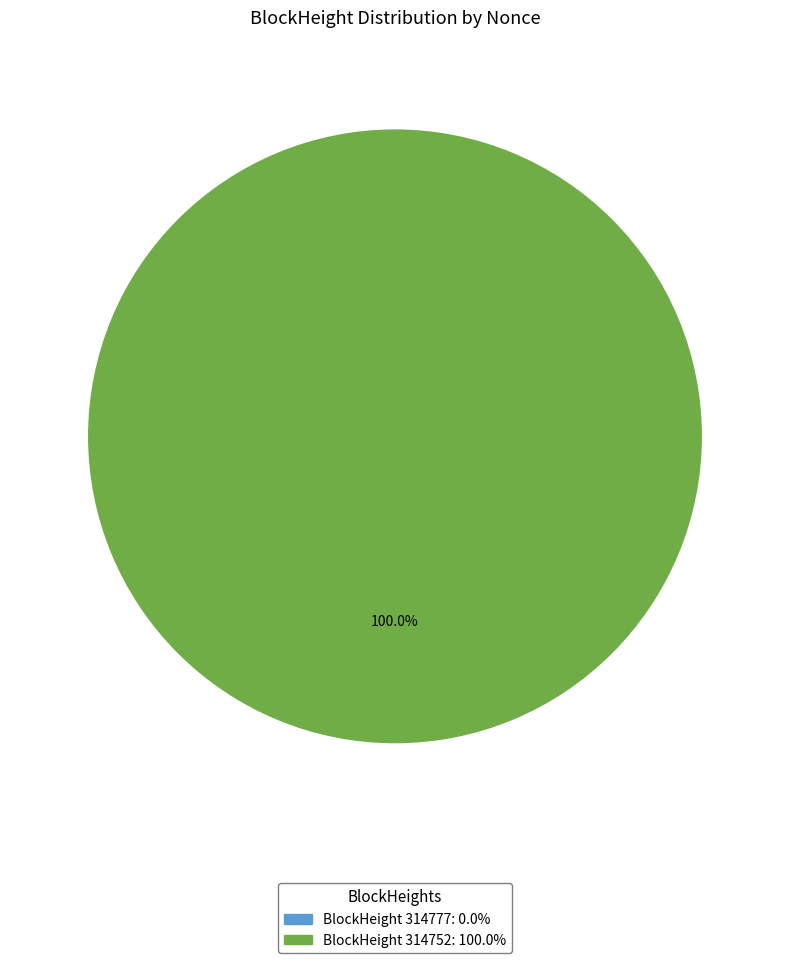

Is there a majority slice in this chart?

Yes